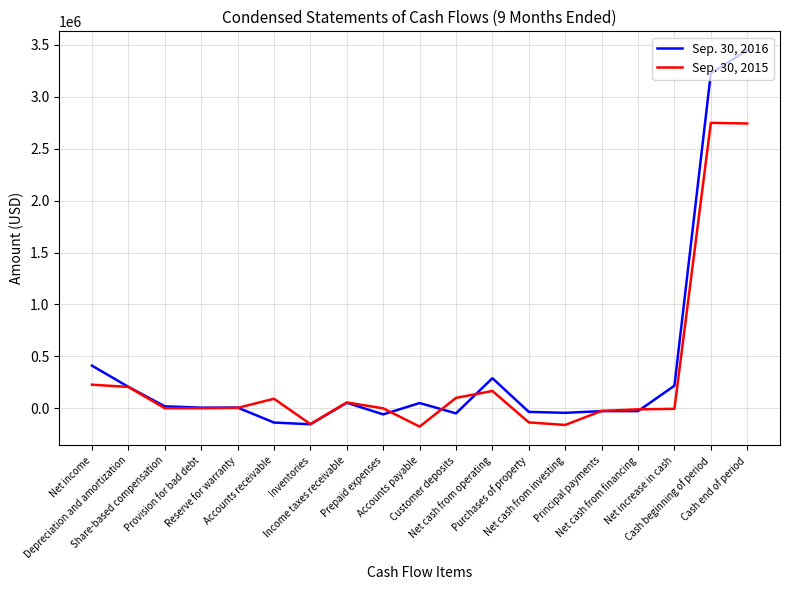

Which series has the largest total across all categories?

Sep. 30, 2016